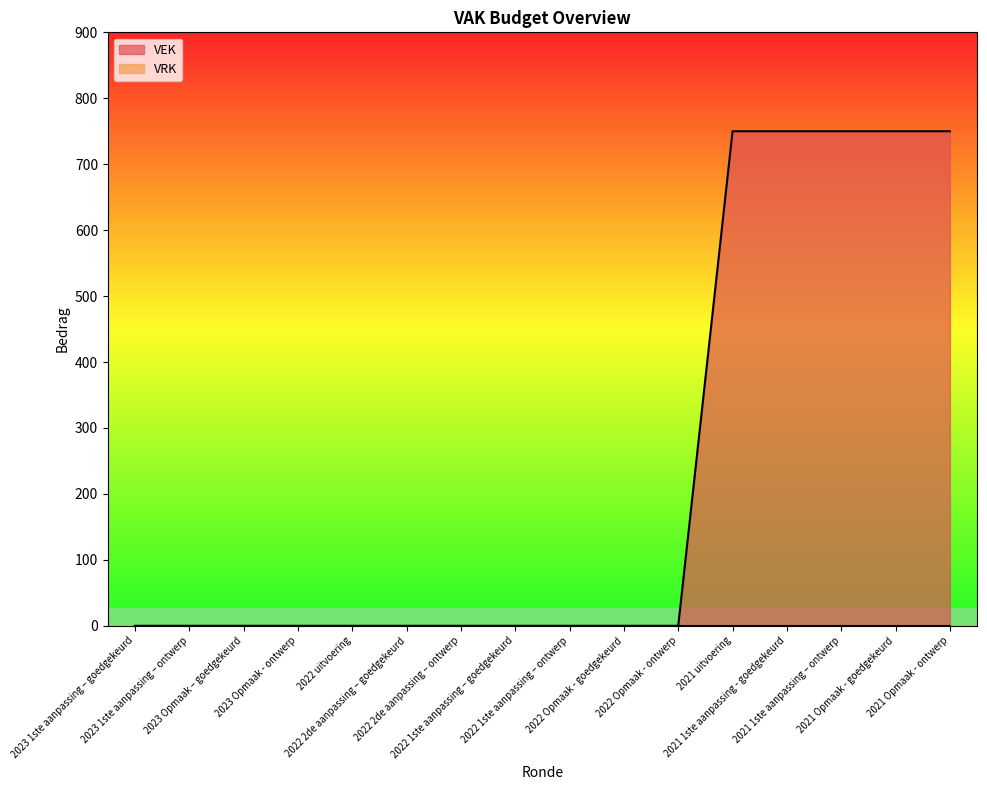

Reading left to right, transcribe all the data shown in this chart.

0	0	0	0	0	0	0	0	0	0	0	750	750	750	750	750